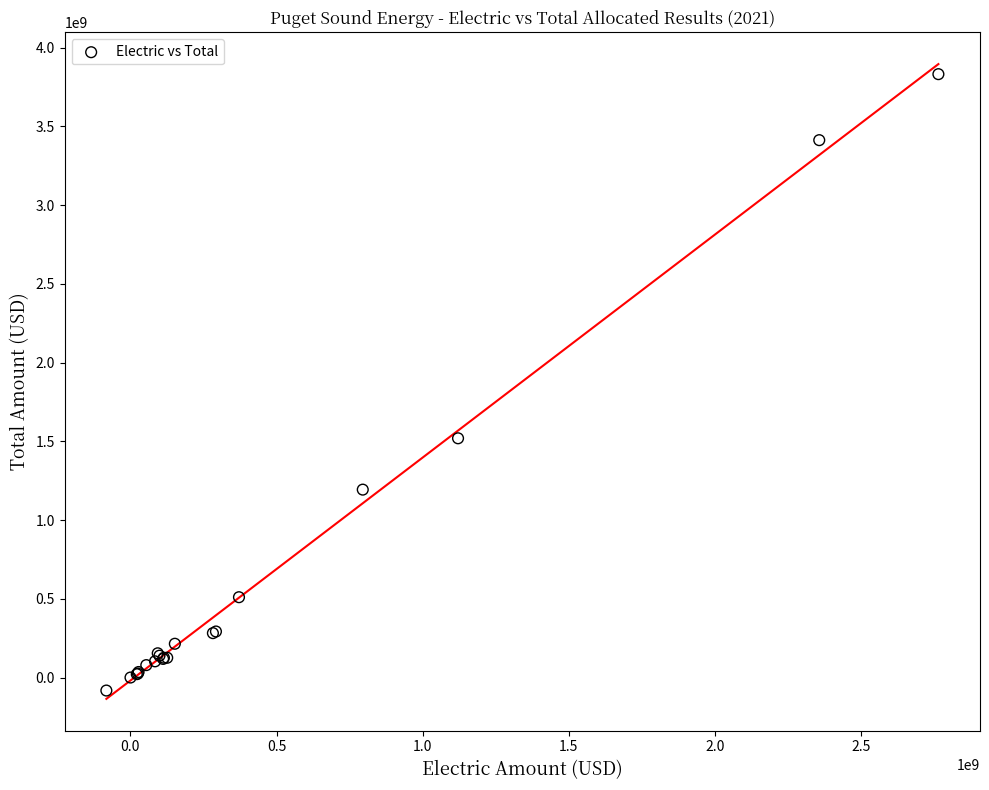

What Y value in the scatter plot is closest to 1874689343?

1519424734.5